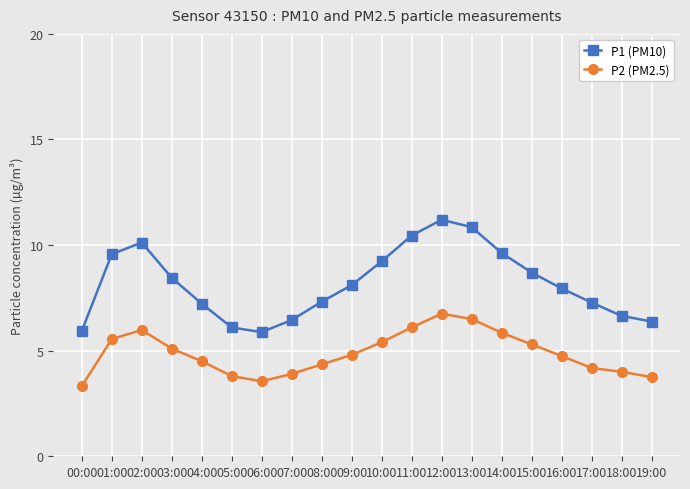

What is the sum of all P2 (PM2.5) values?

97.4